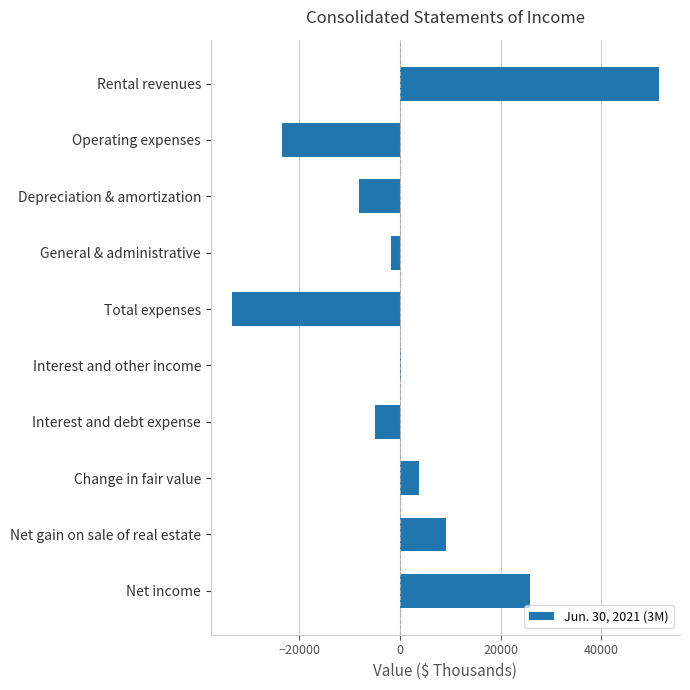

What is the change in value from Rental revenues to Net income?

-25490